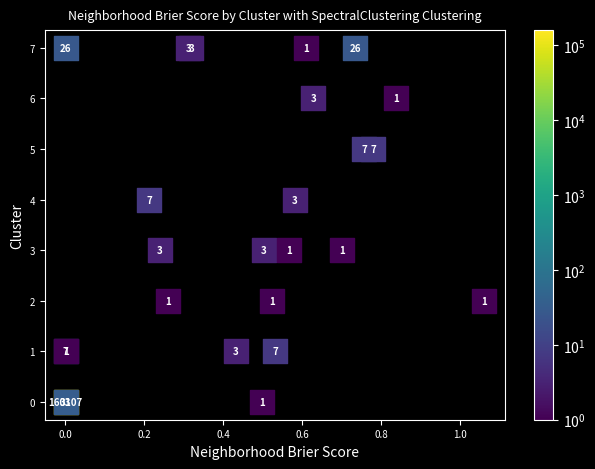

What Y value in the scatter plot is closest to 3?

3